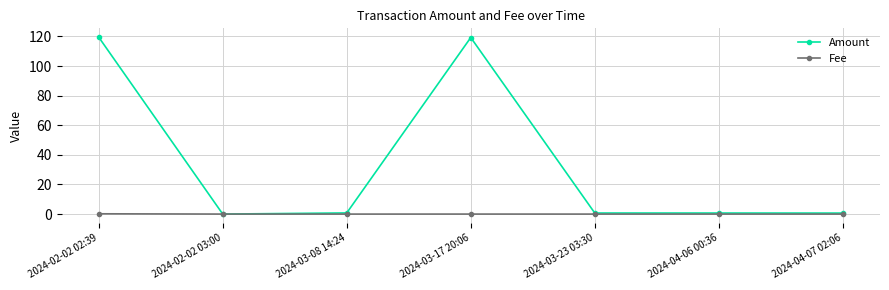

True or false: Fee has more than 0 points higher than both neighbors.

True